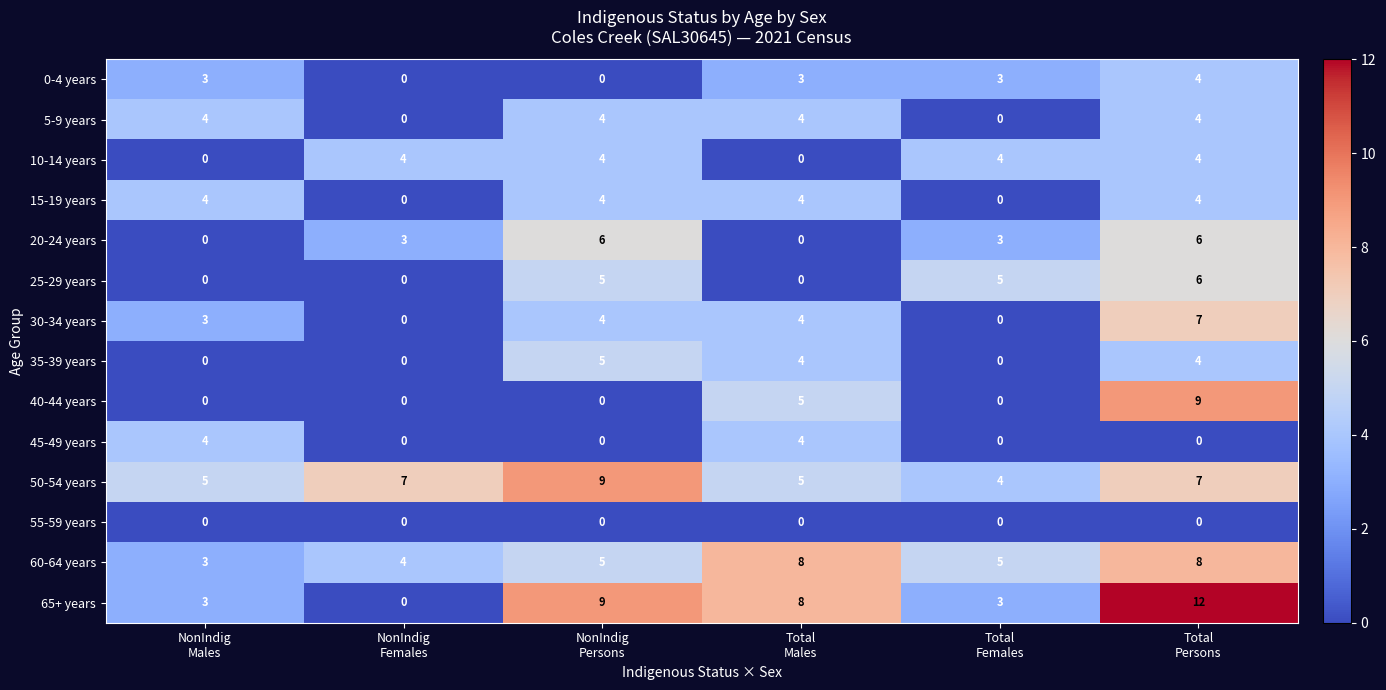

Which series has the largest total across all categories?

50-54 years